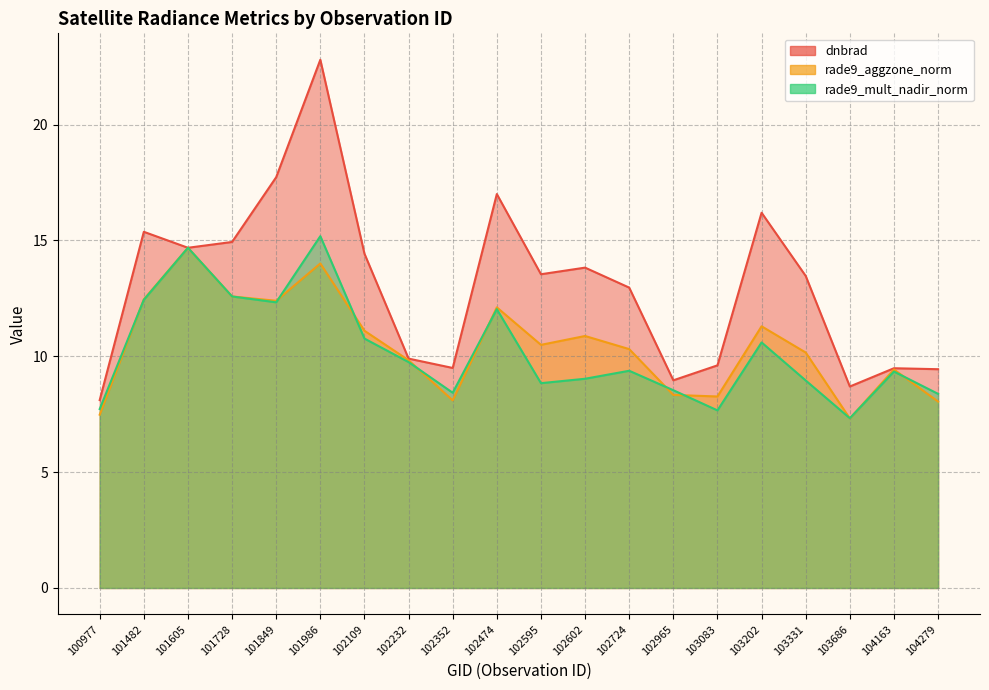

What is the difference between the maximum and second lowest values in the dnbrad series?

14.1